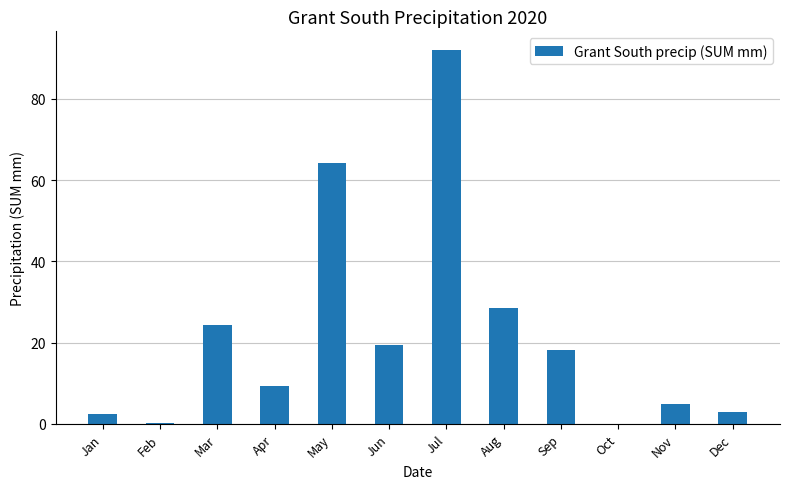

Which category has the highest value across all series?

Jul